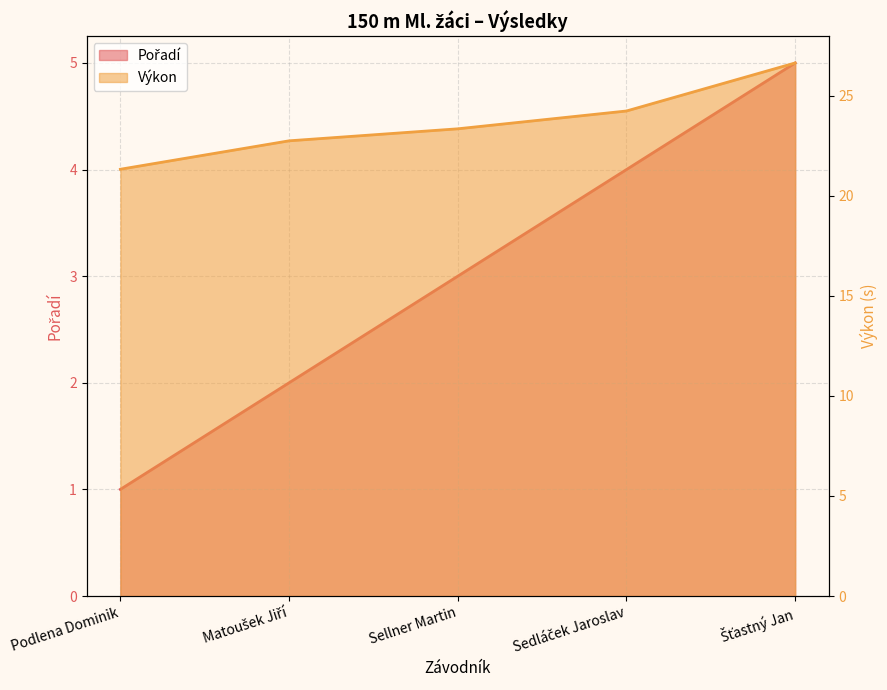

How many values in the Pořadí series are below 3?

2